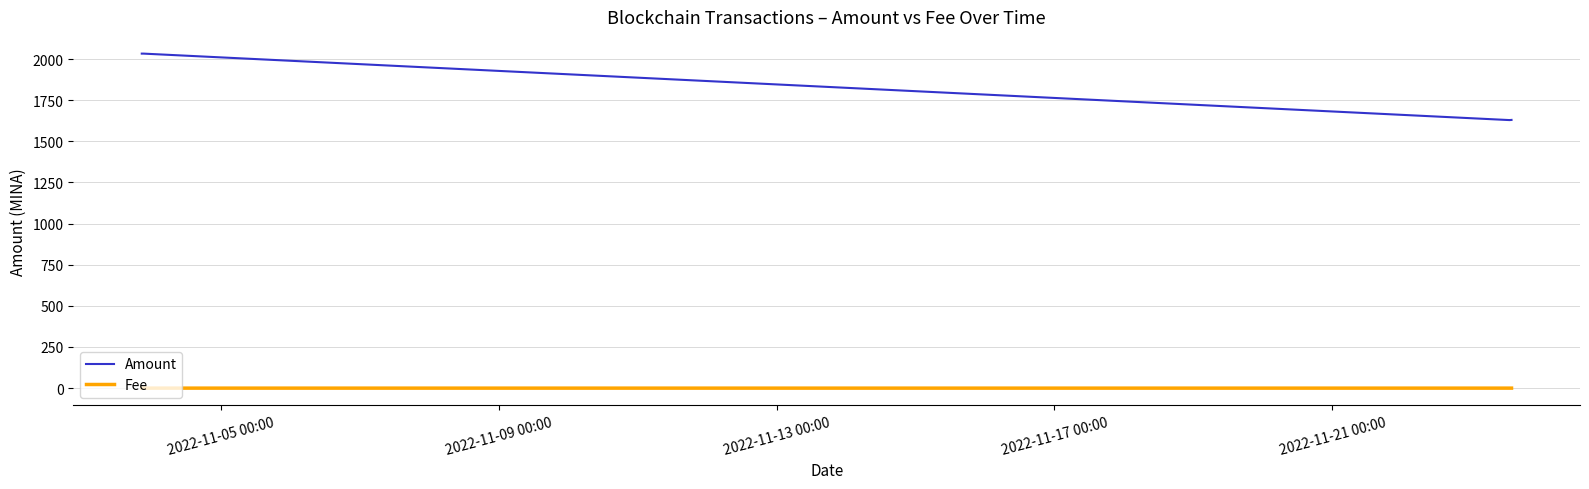

How many lines are shown in the chart?

2